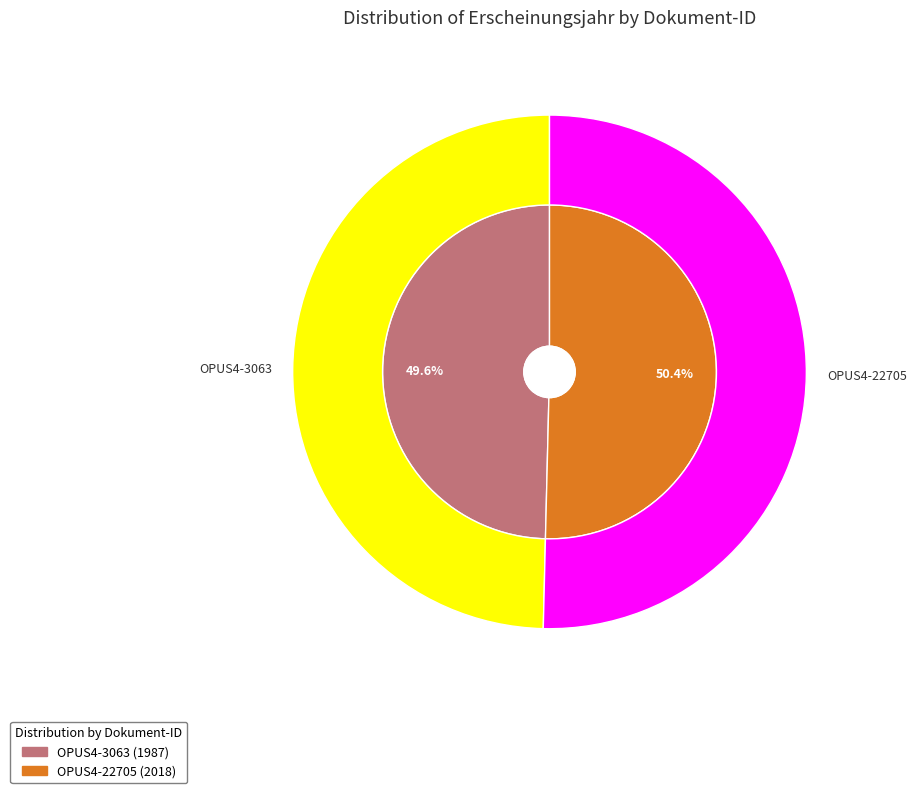

How many slices are in this pie chart?

2